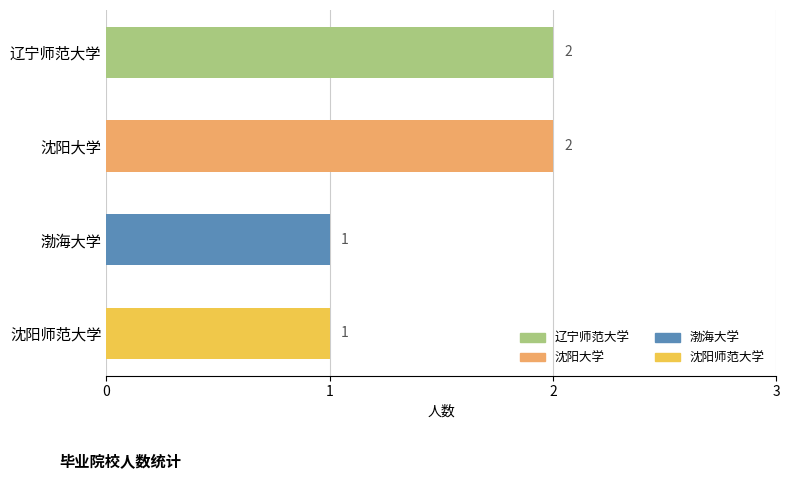

The chart shows a value of 1 at 渤海大学. True or false?

True